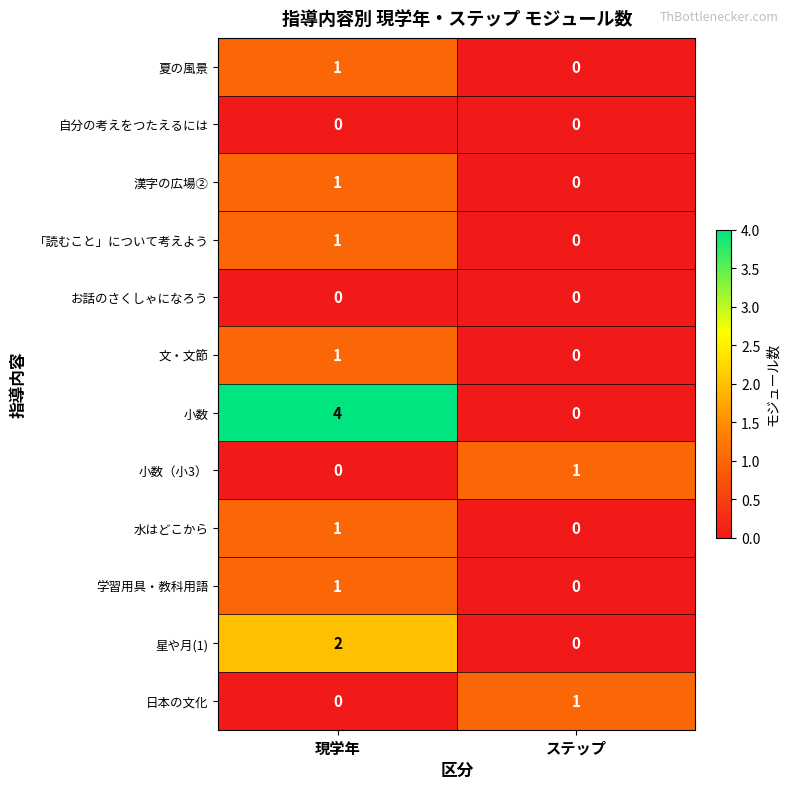

Between 現学年 and ステップ, which series saw the biggest shift?

小数